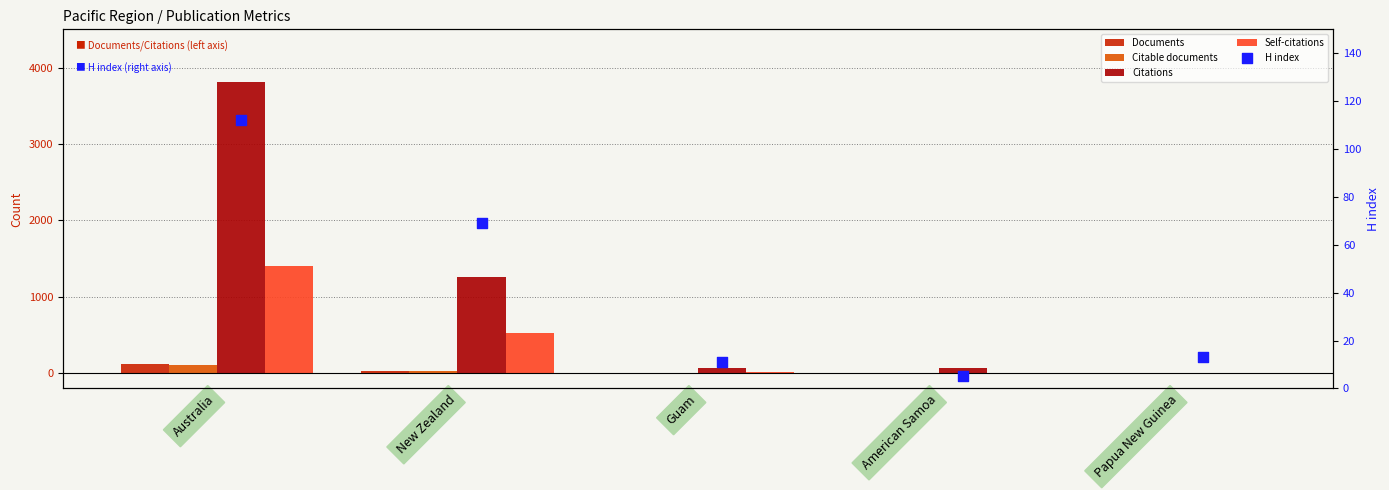

What are all the series names shown in the legend?

Documents, Citable documents, Citations, Self-citations, H index